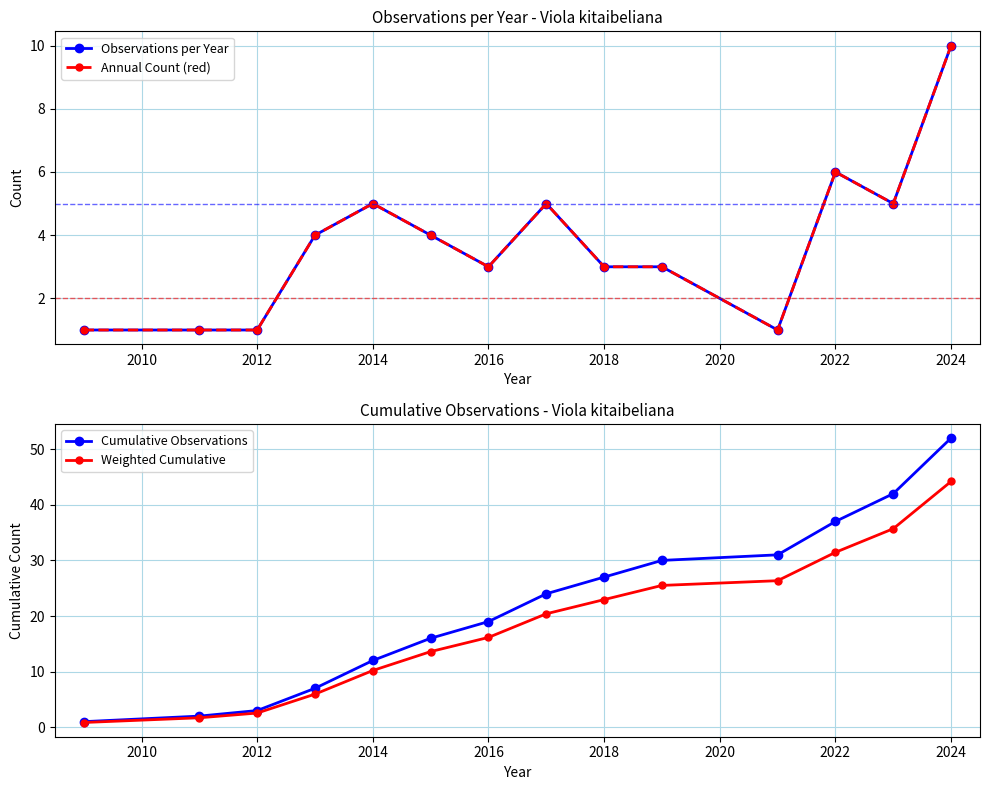

True or false: Annual Count (red) and Observations per Year intersect in this chart.

False